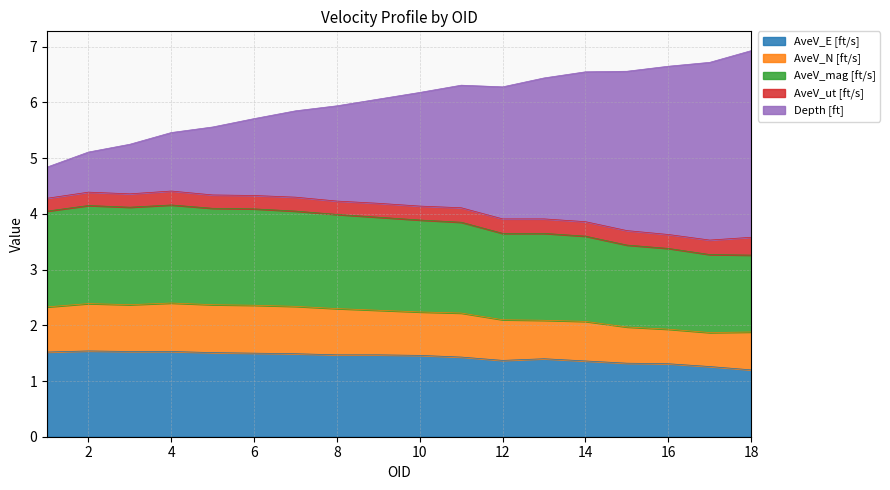

What is the total value across all series at 12?

6.3